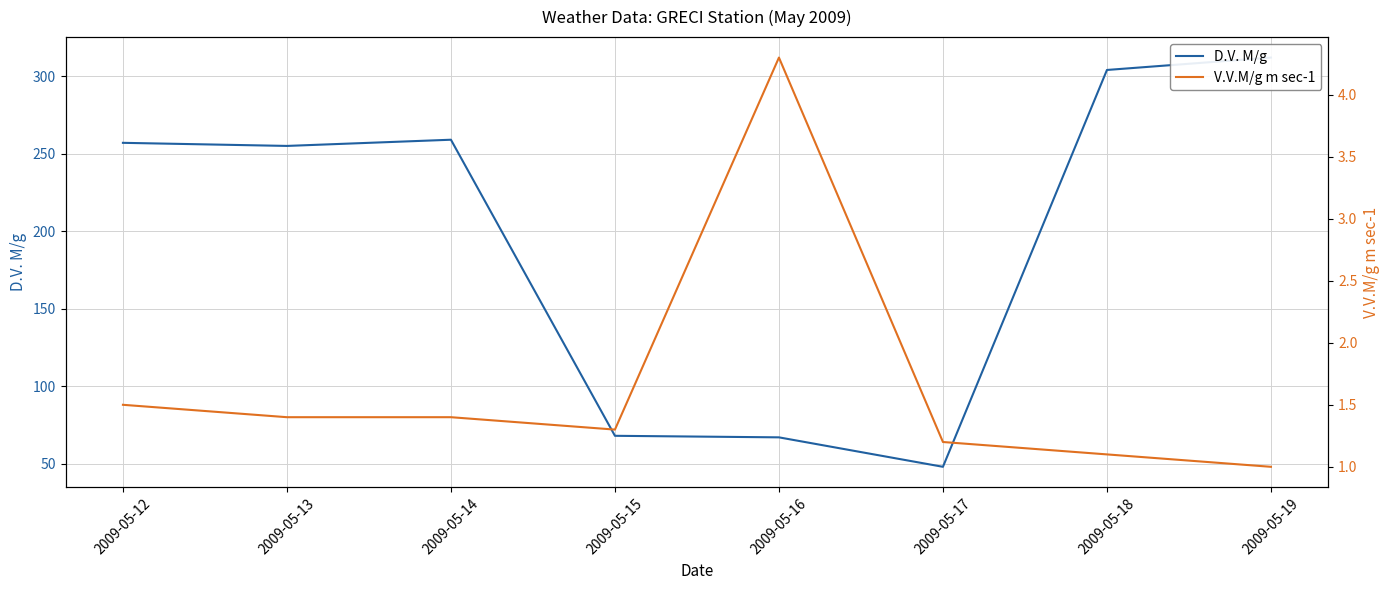

The D.V. M/g series shows 104.7 at 2009-05-13. True or false?

False